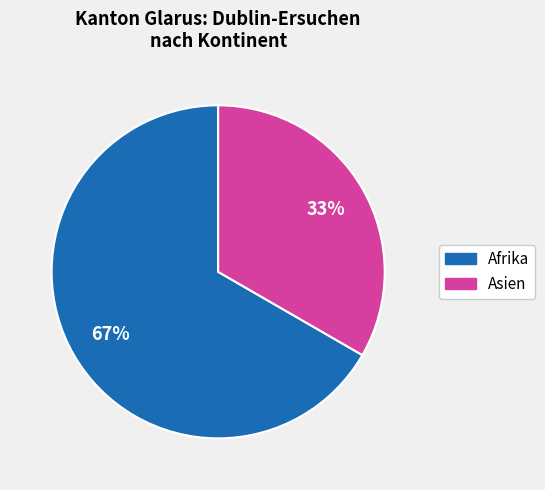

To the nearest percent, what is the average slice percentage?

50%